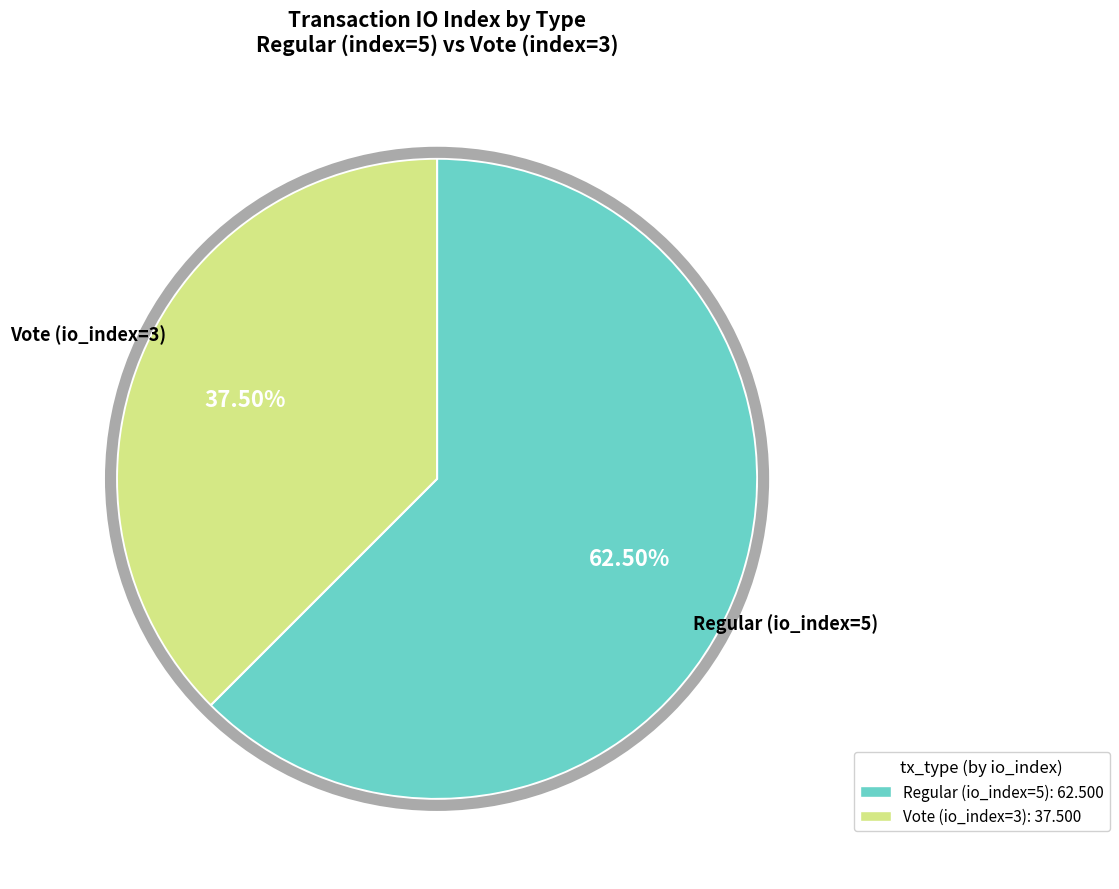

Is the sum of Regular (io_index=5) and Vote (io_index=3) greater than half?

Yes